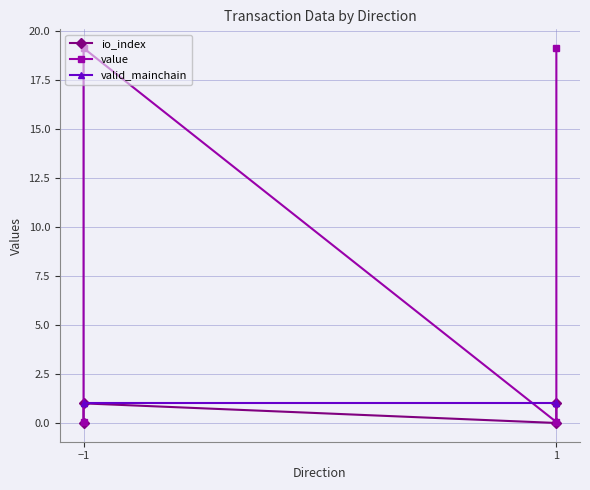

How many lines are shown in the chart?

3